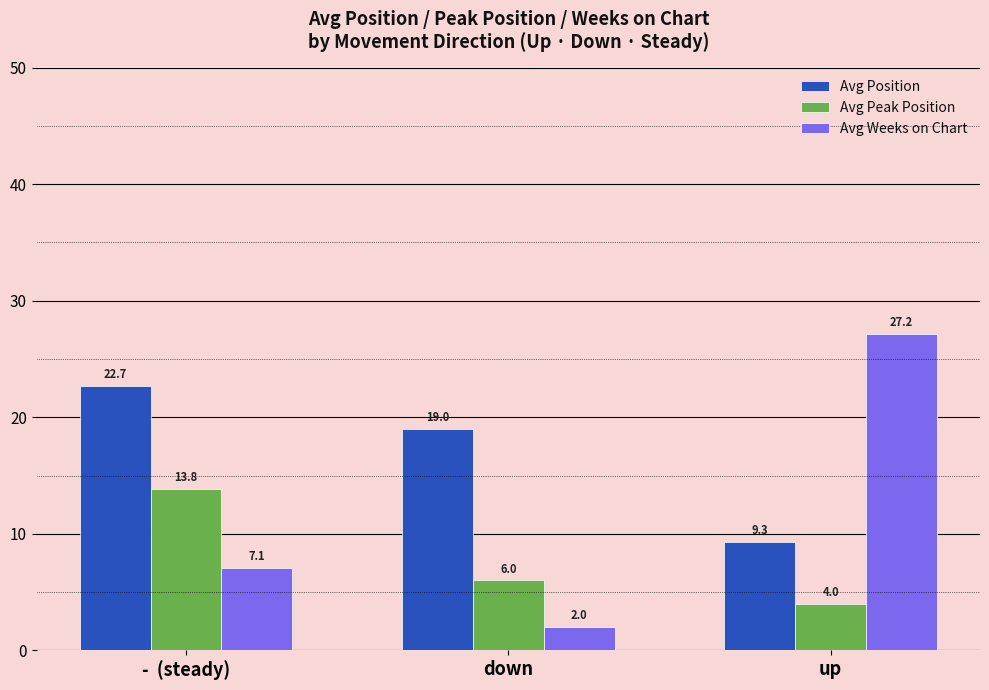

Count the number of data series in this chart.

3